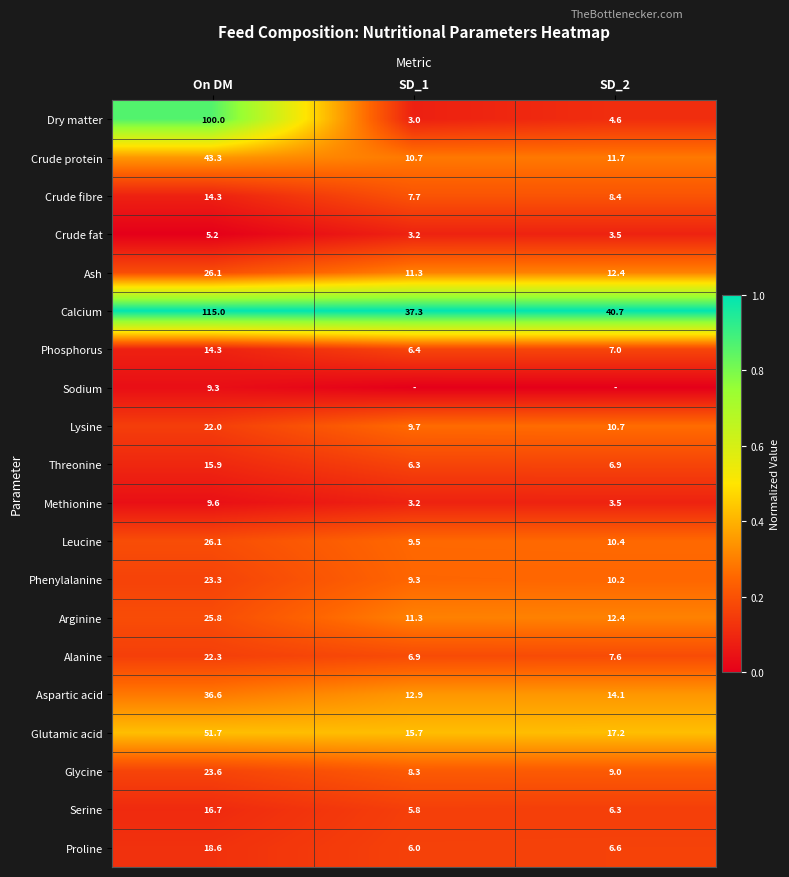

The Crude fibre series shows 14.3 at On DM. True or false?

True